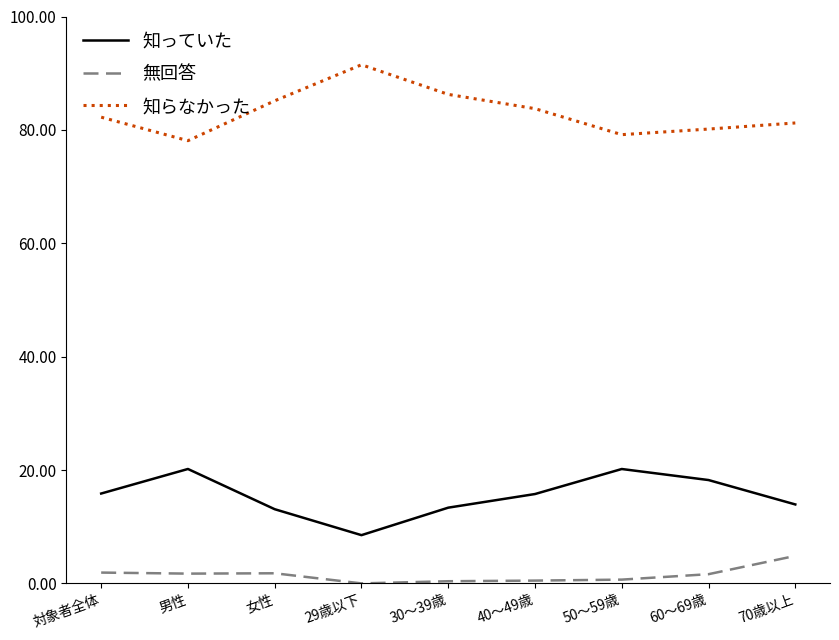

At how many categories does at least one series exceed 56?

9